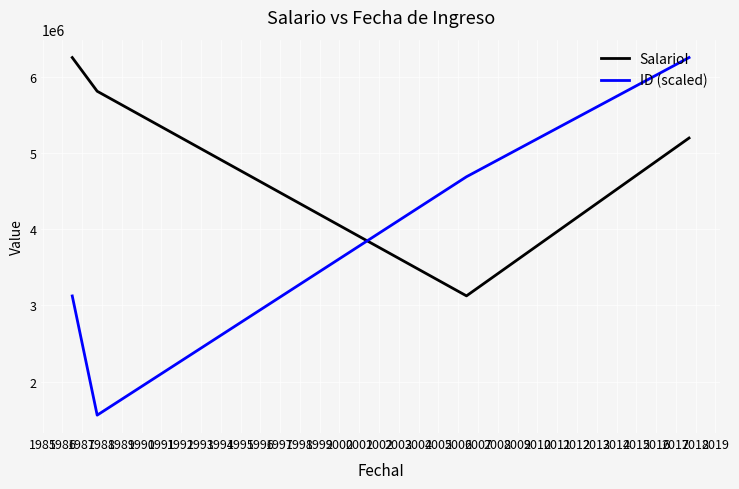

How many series are shown in this chart?

2